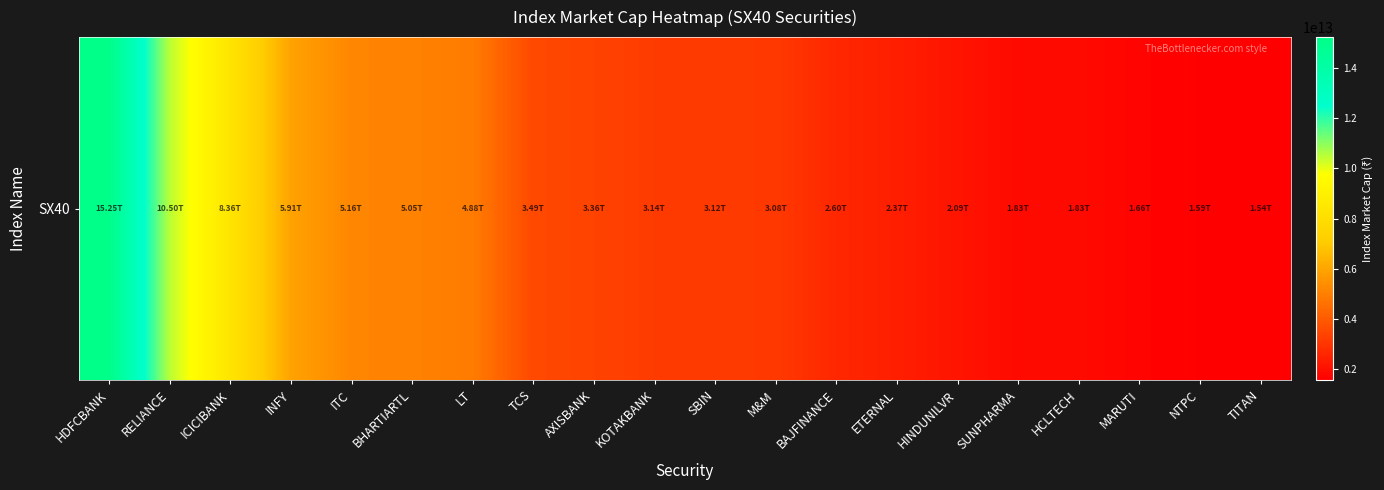

At which category does the chart reach its peak across all series?

HDFCBANK